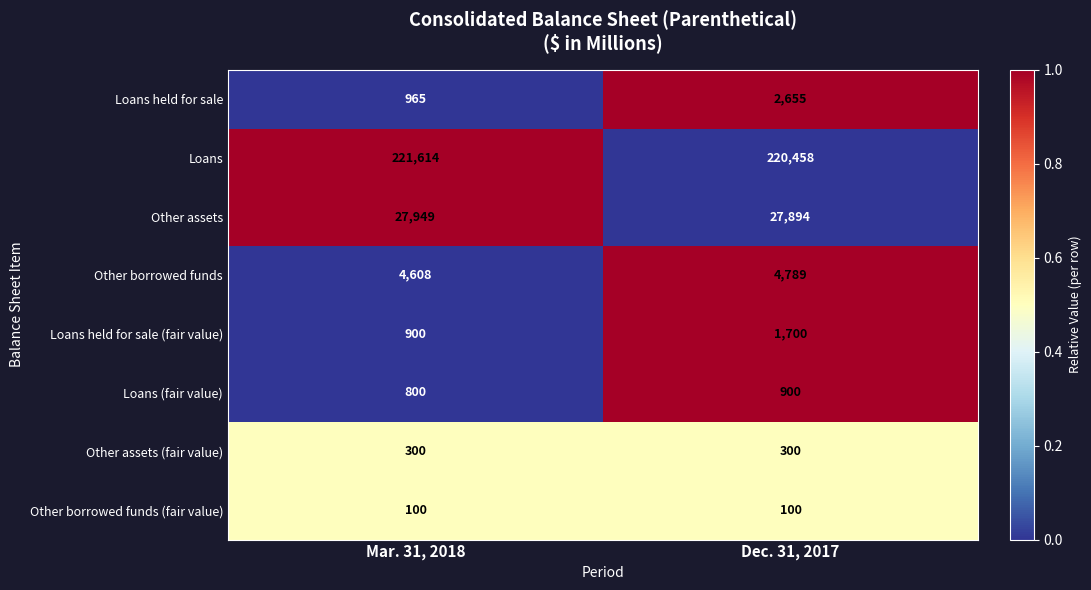

Is it true that Loans equals 221614 at Mar. 31, 2018?

True